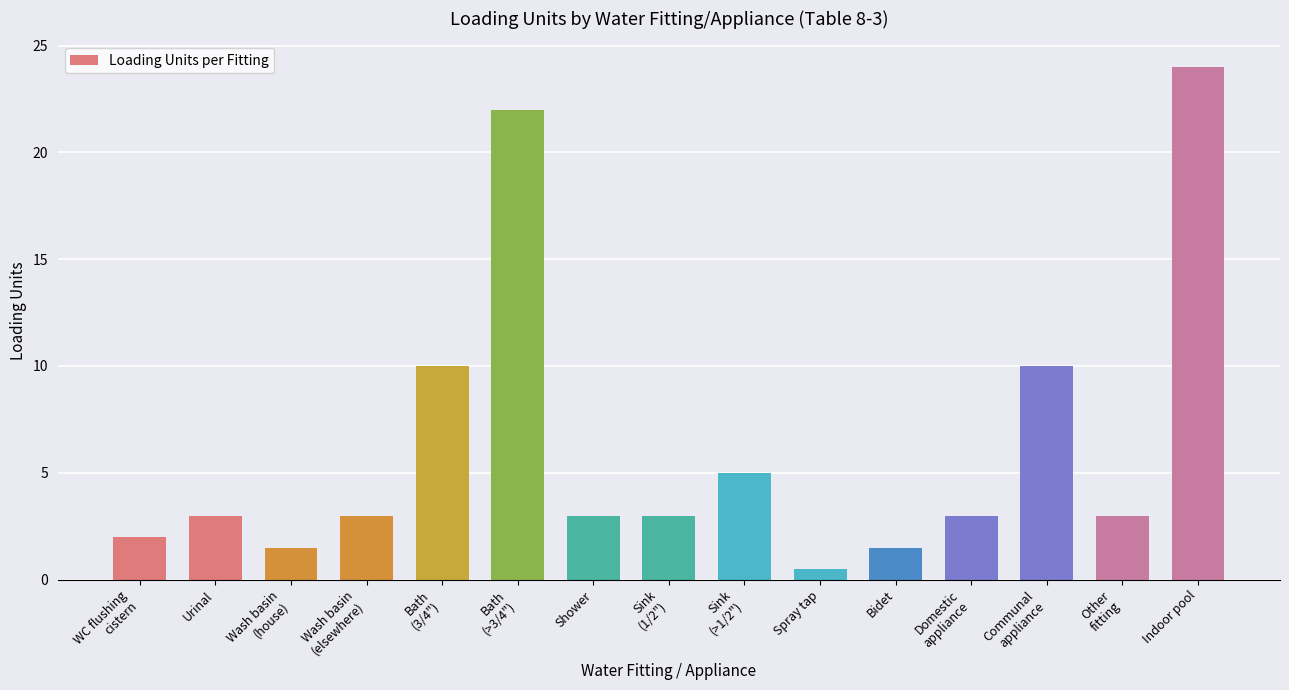

The chart shows a value of 3.7 at Communal
appliance. True or false?

False